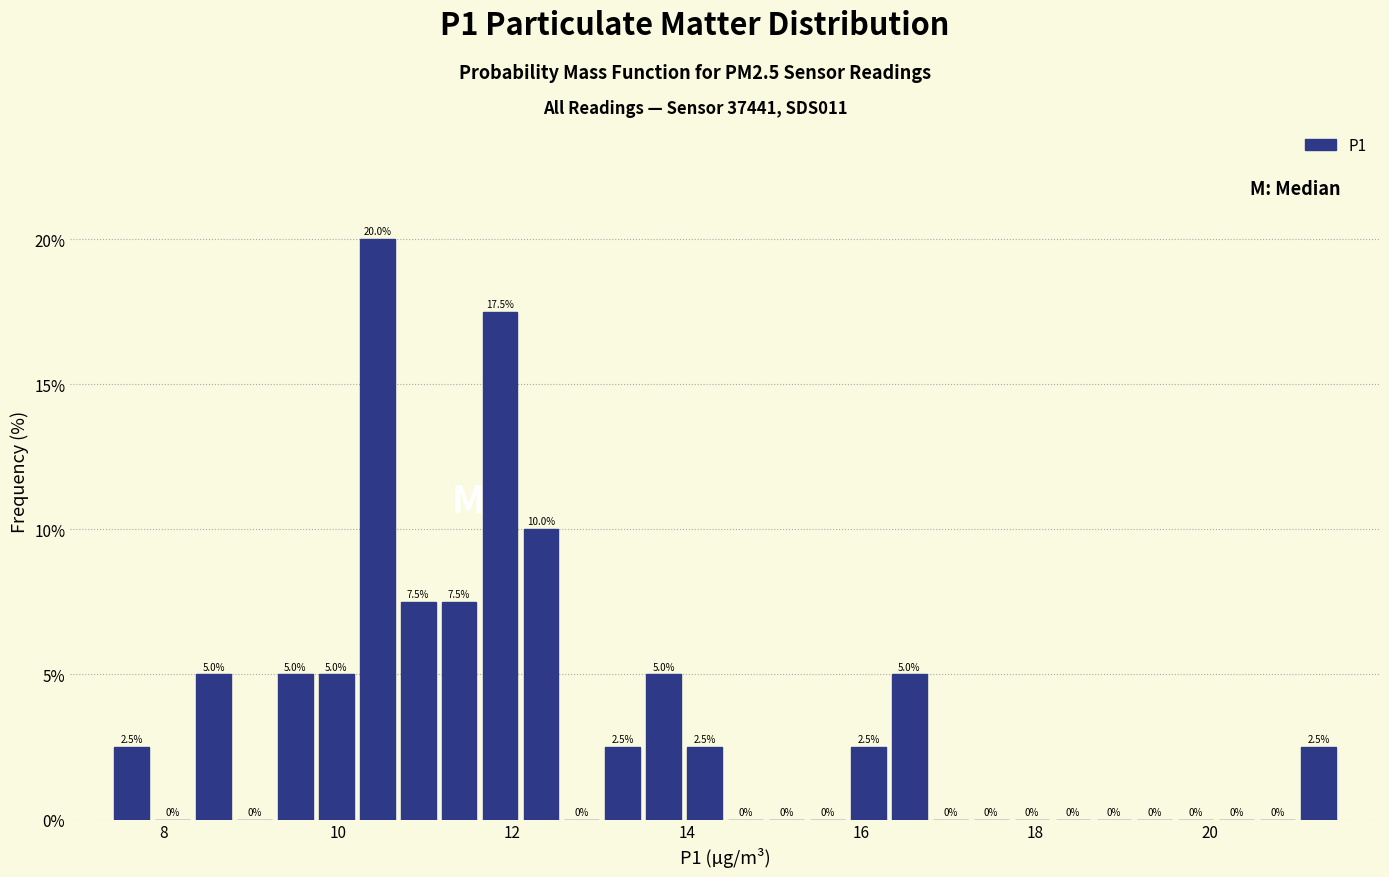

Read against the x-axis, roughly where is the centre of the tallest bar?

10.4